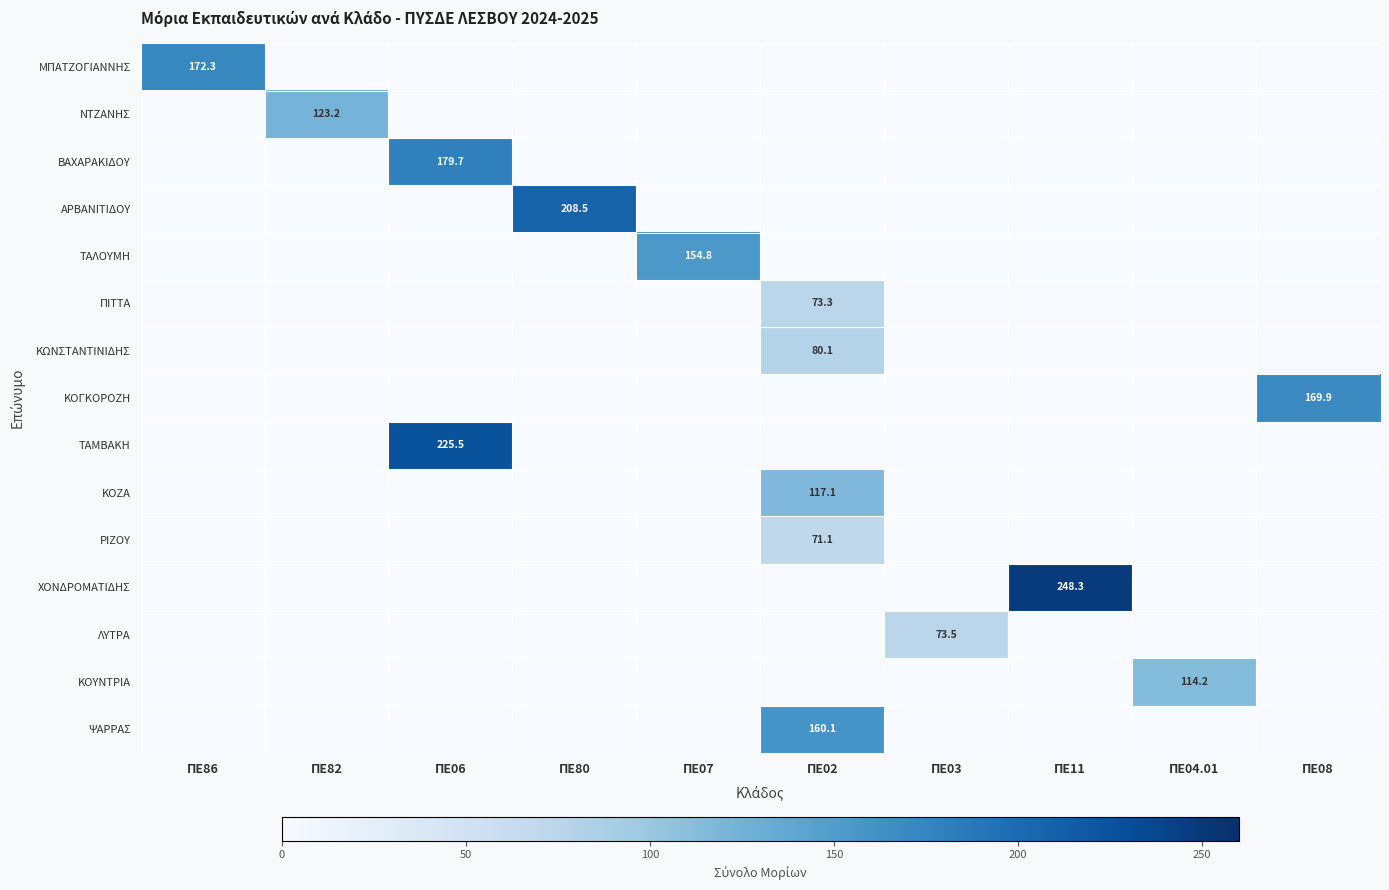

True or false: ΚΟΥΝΤΡΙΑ has a value of 0.0 at ΠΕ03.

True